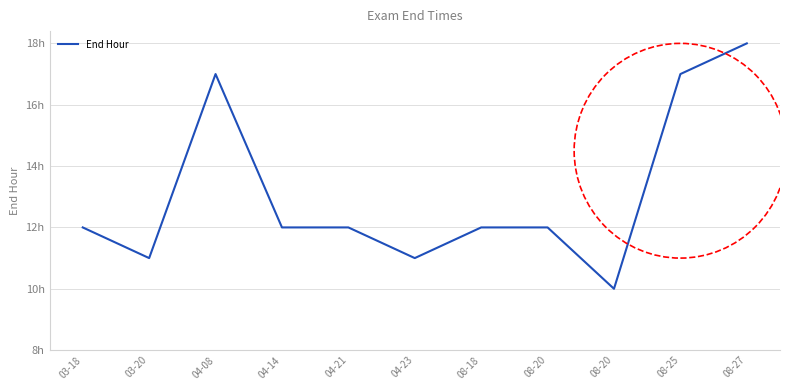

Rank the categories by value from lowest to highest.

08-20, 03-20, 04-23, 03-18, 04-14, 04-21, 08-18, 08-20, 04-08, 08-25, 08-27